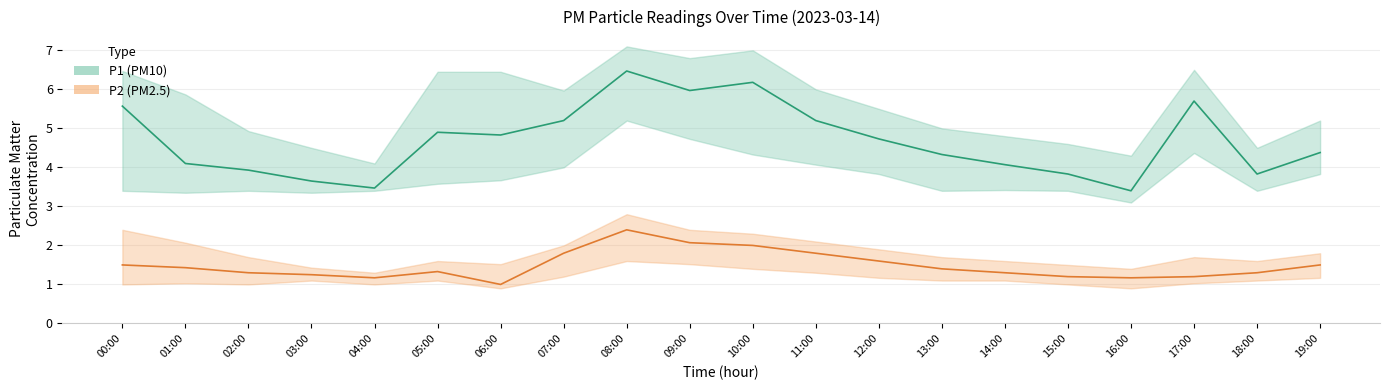

The value of P2_upper at 10:00 is 2.3. True or false?

True